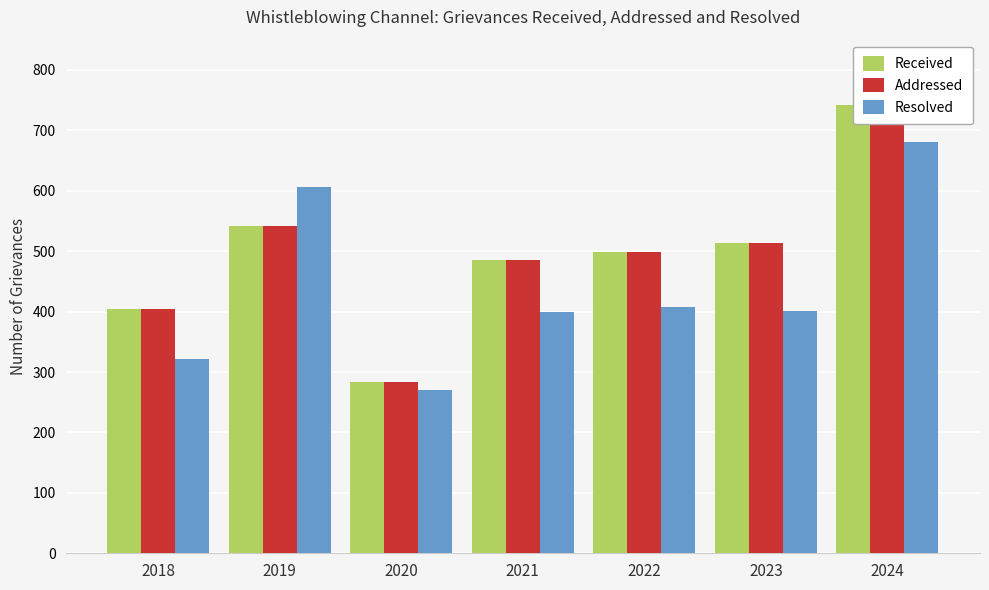

Count the number of data series in this chart.

3